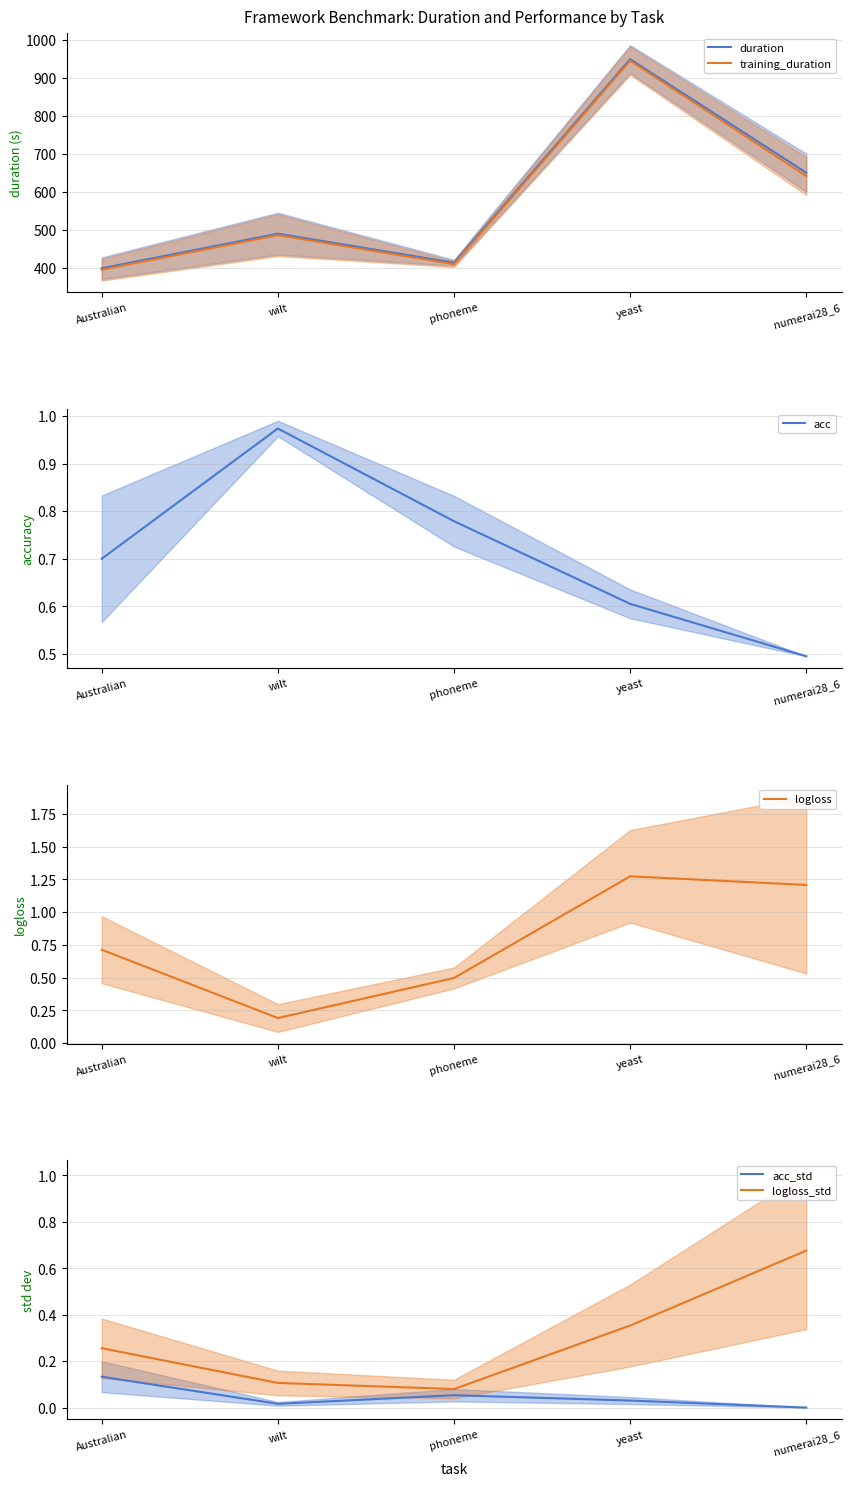

Which has a higher value, numerai28_6 or yeast?

yeast